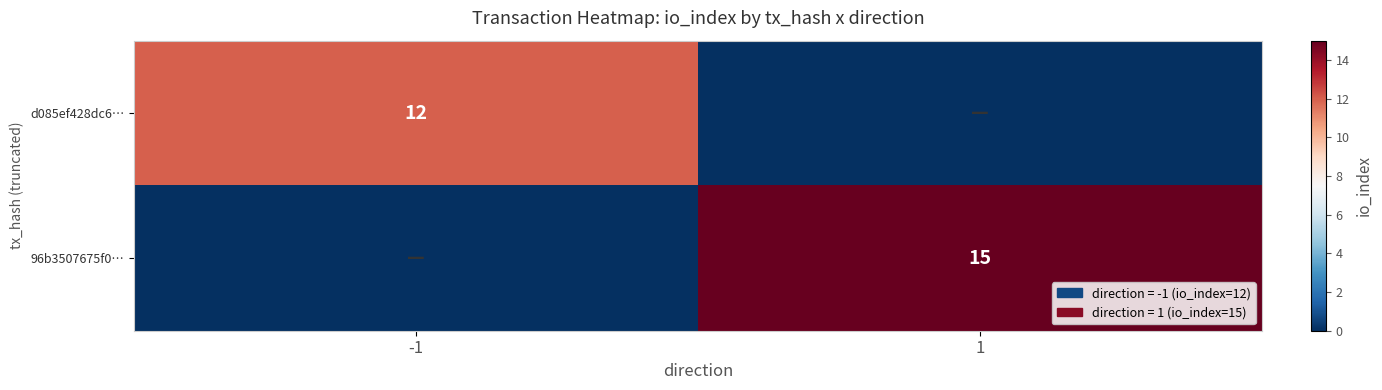

Is it true that d085ef428dc6… equals 8 at -1?

False